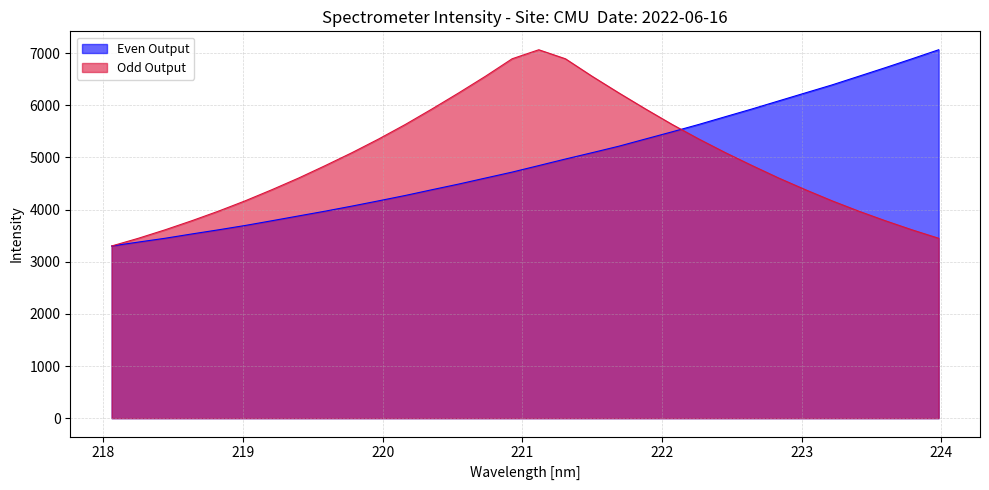

What is the lowest value of the Odd Output series?

3301.2